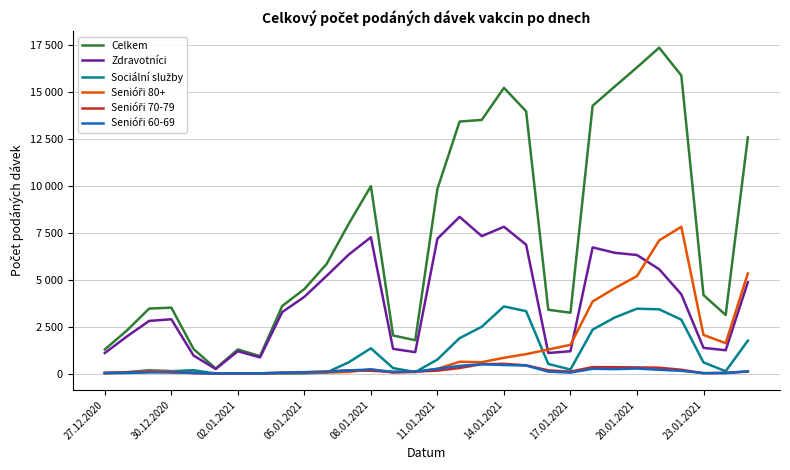

Which series ends up on top after the final intersection of Sociální služby and Senióři 60-69?

Sociální služby